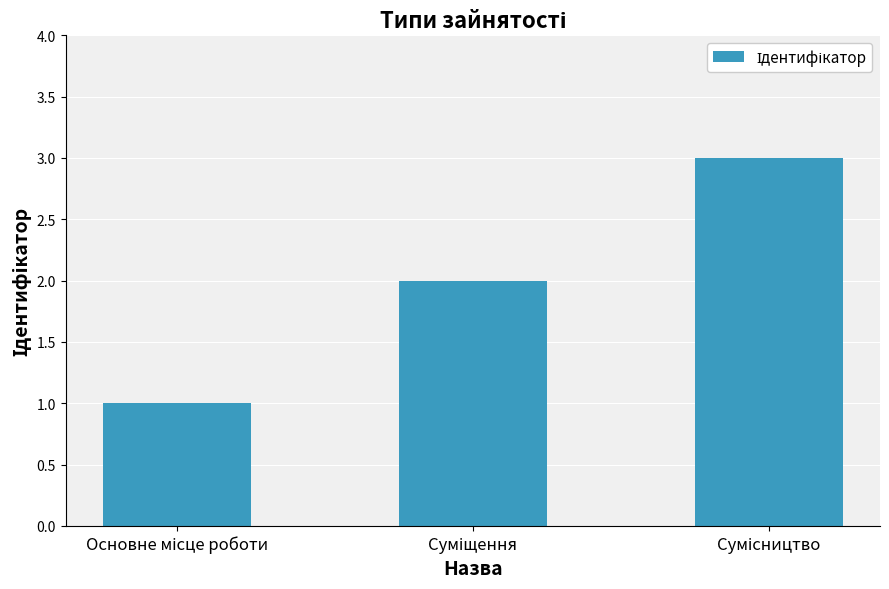

What is the maximum value shown in the chart?

3